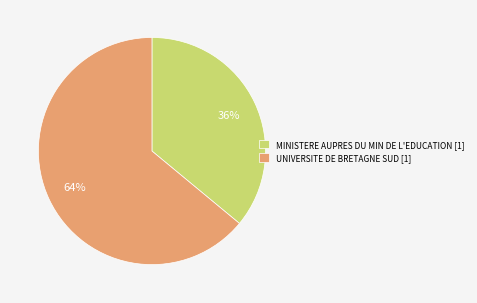

Count the number of slices in the pie.

2